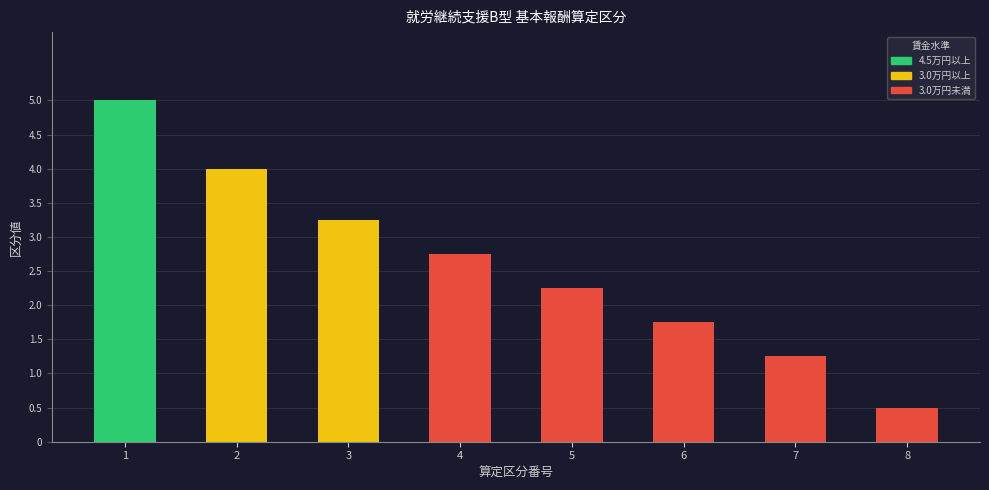

What is the value of the 1st bar from the left?

5.0